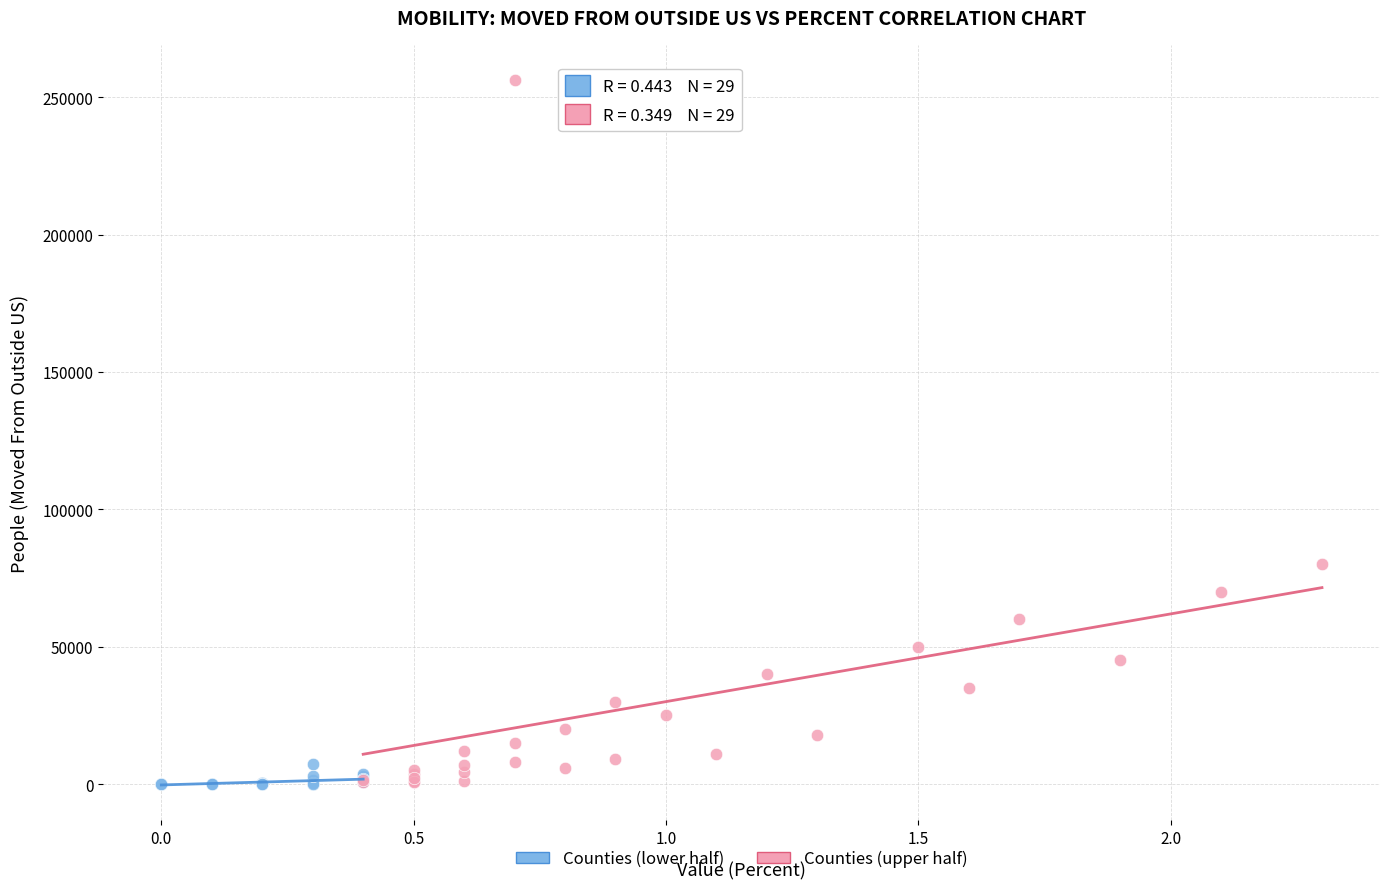

Which series has the widest spread of Y values?

Counties (upper half)